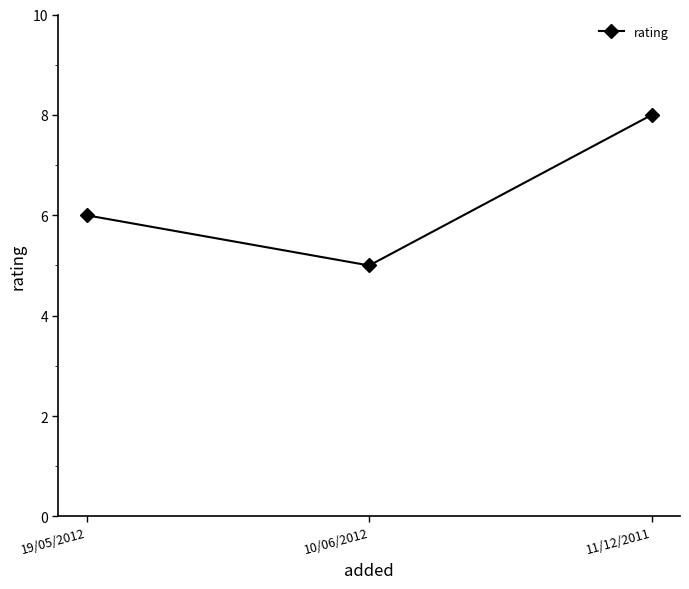

How many lines are shown in the chart?

1